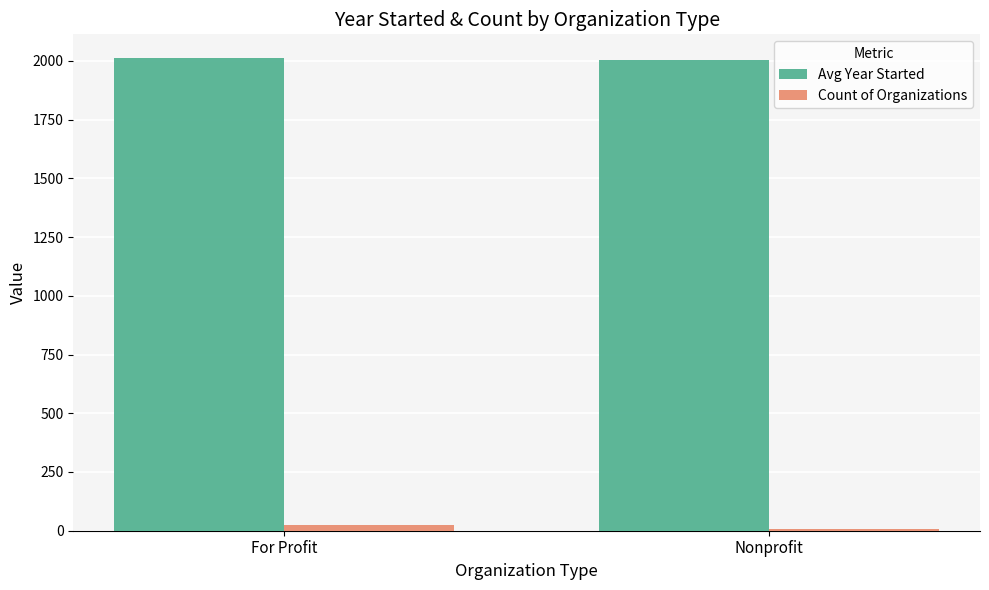

The Count of Organizations series shows 24.0 at For Profit. True or false?

True